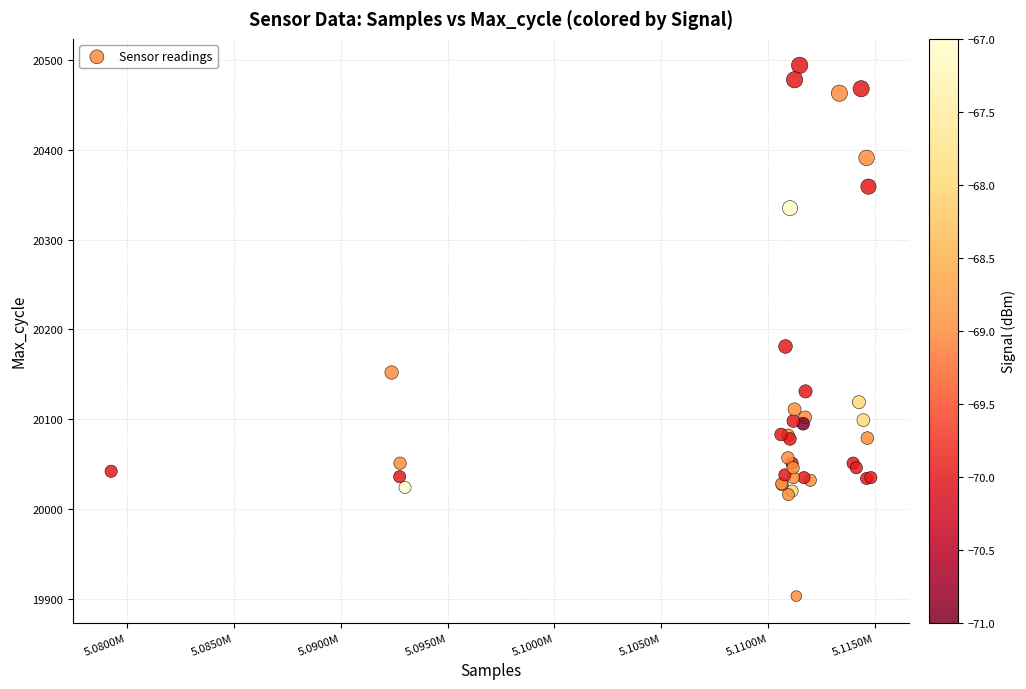

What Y value in the scatter plot is closest to 20198?

20181